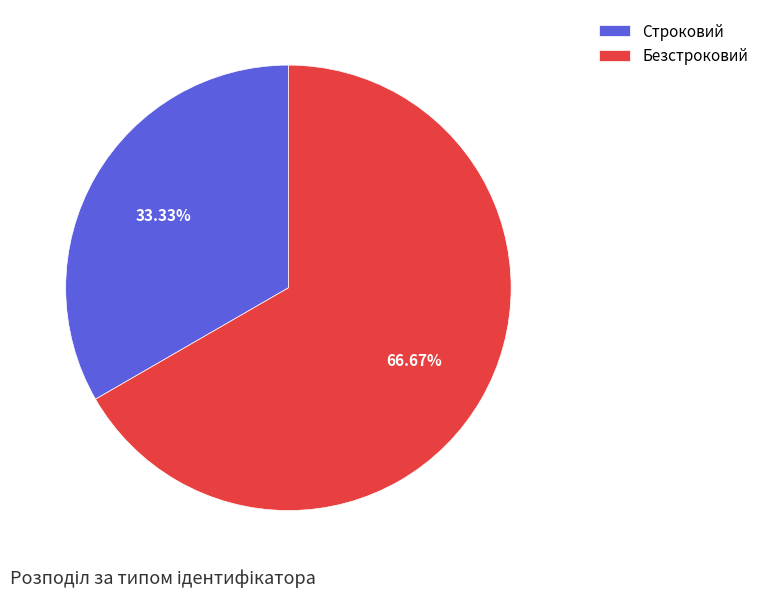

Rank the categories by value from highest to lowest.

Безстроковий, Строковий